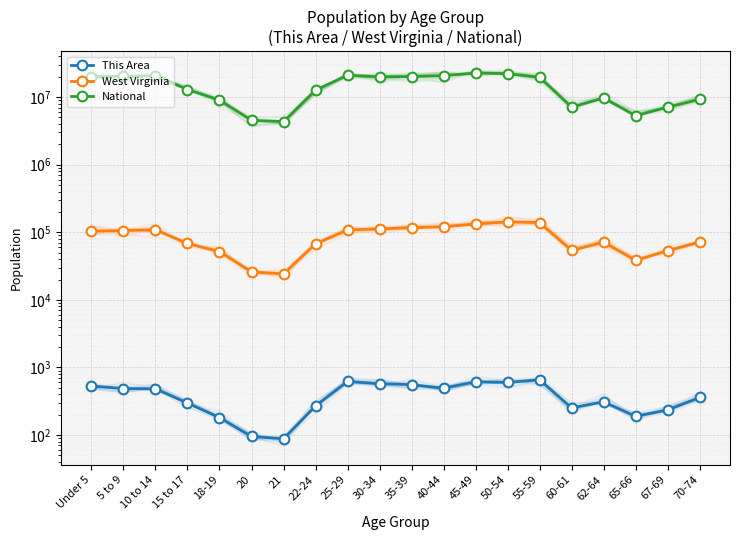

True or false: National and This Area cross at least once.

False